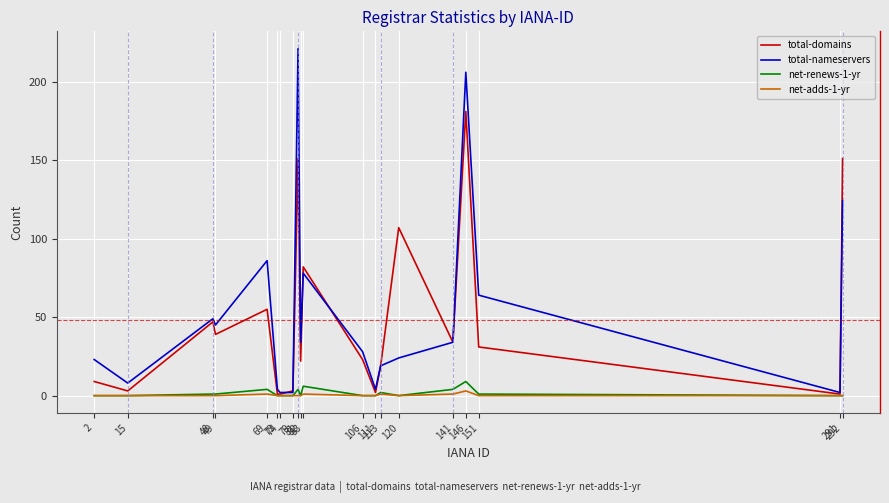

Which series has the widest spread of values?

total-nameservers